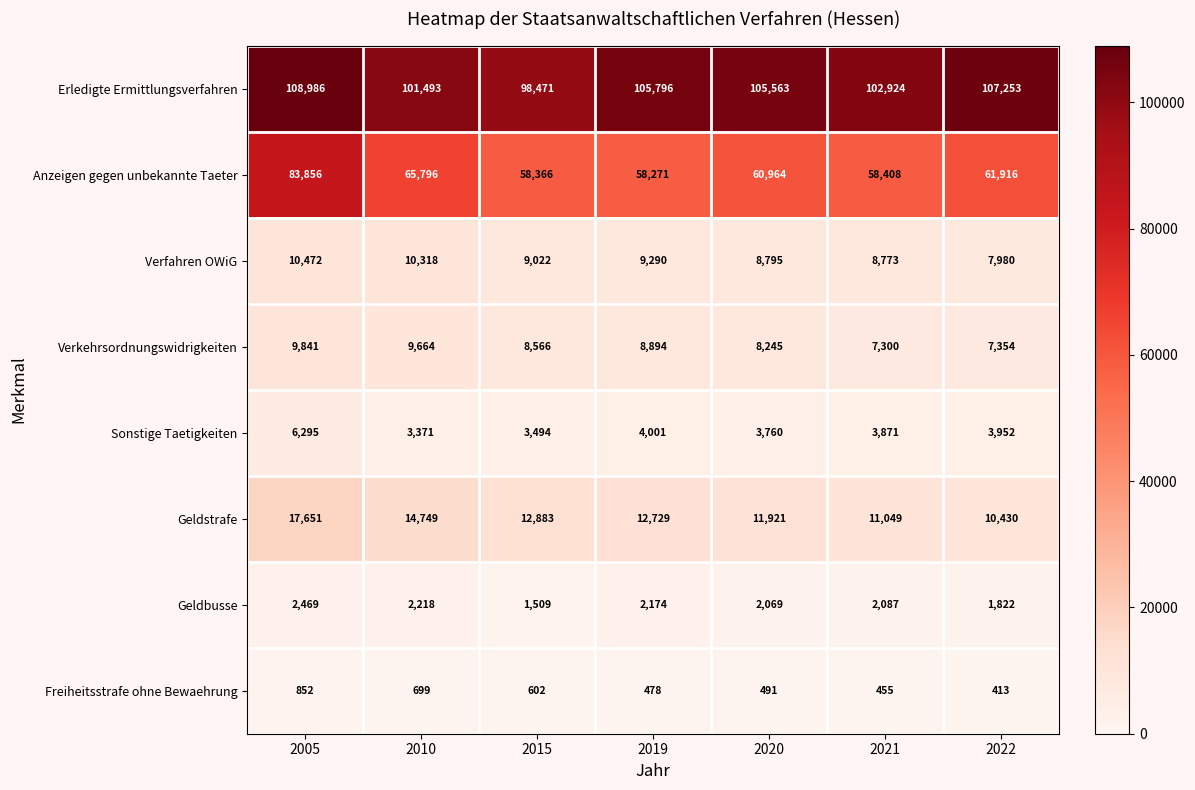

Where is Freiheitsstrafe ohne Bewaehrung nearest to the value 632?

2015